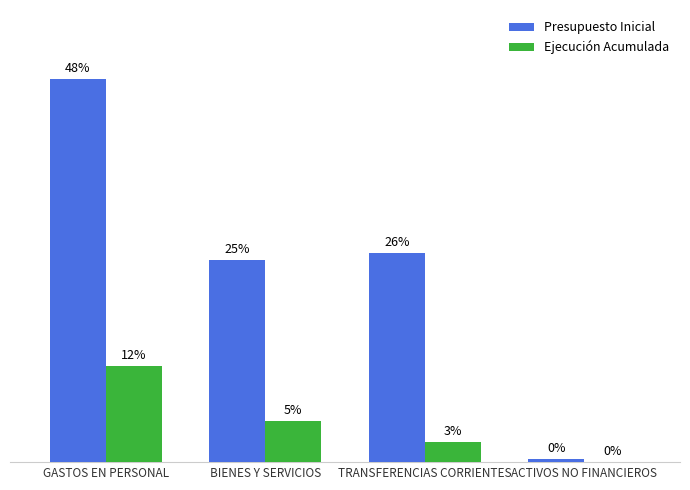

Count the Ejecución Acumulada values in the range 1059370 to 5053800.

3